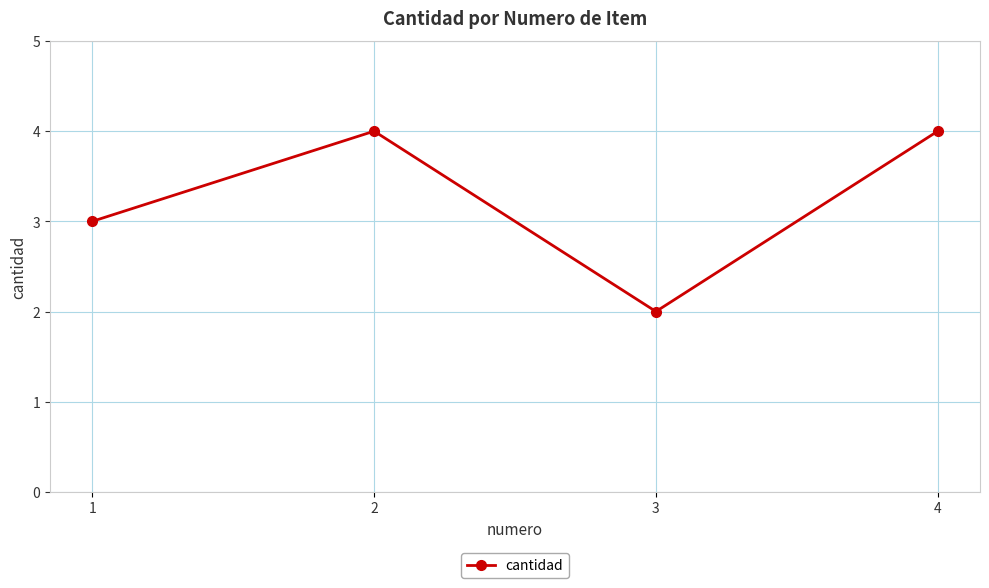

Where is the first local maximum?

2